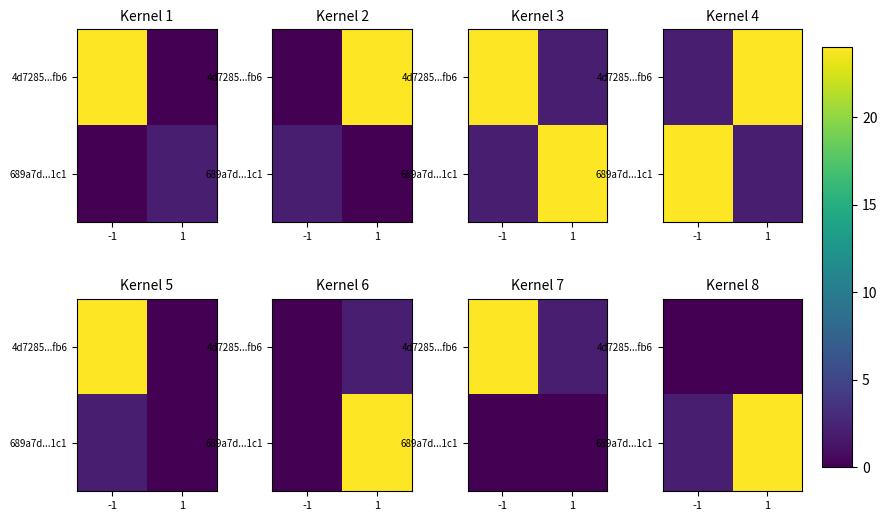

At -1, list the series in order from smallest to largest.

4d7285...fb6, 689a7d...1c1